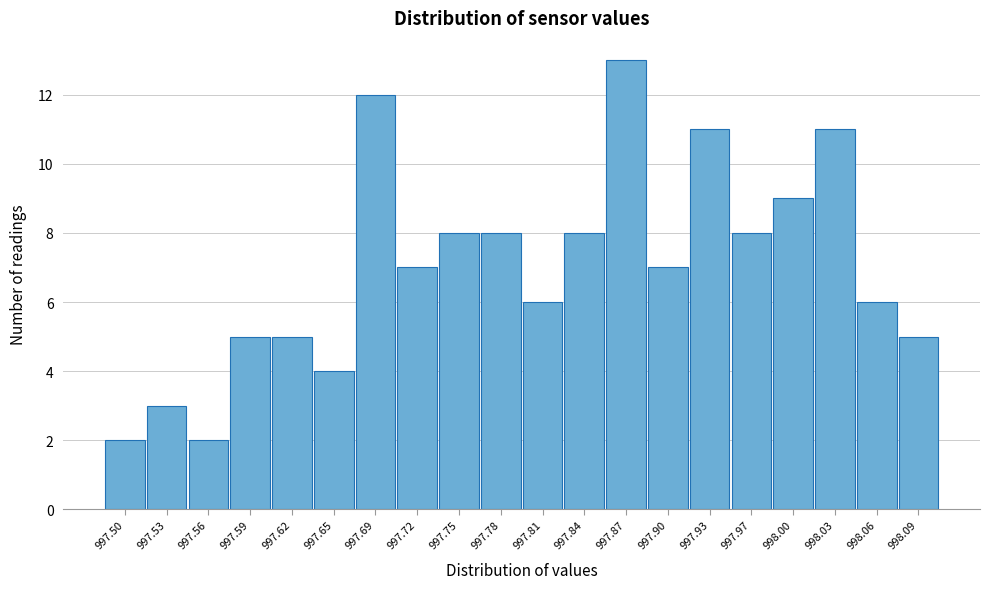

Reading right to left, extract all data points from this chart.

998.09=5	998.06=6	998.03=11	998.00=9	997.97=8	997.93=11	997.90=7	997.87=13	997.84=8	997.81=6	997.78=8	997.75=8	997.72=7	997.69=12	997.65=4	997.62=5	997.59=5	997.56=2	997.53=3	997.50=2